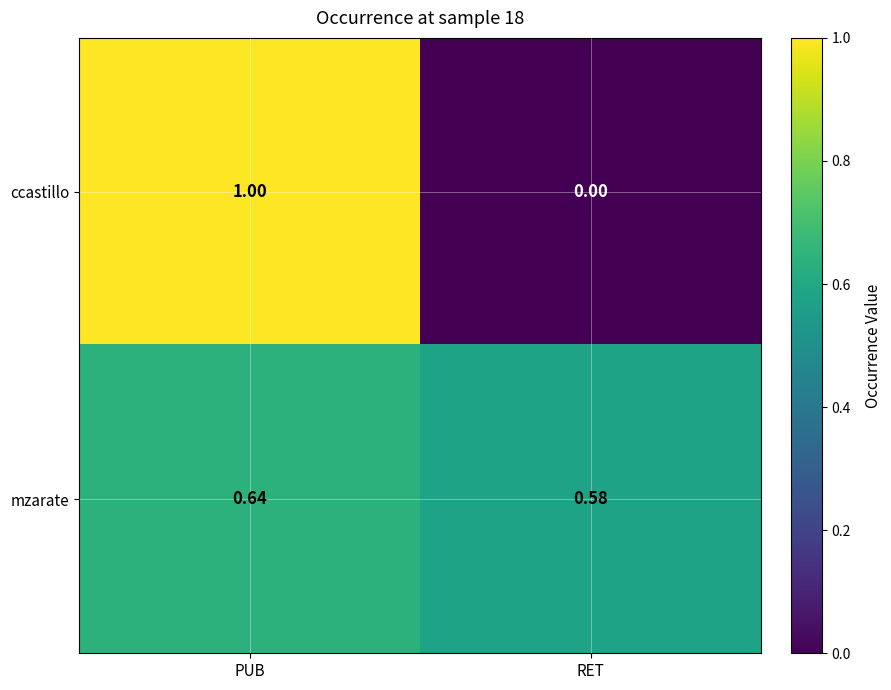

Between PUB and RET, which series saw the biggest shift?

ccastillo